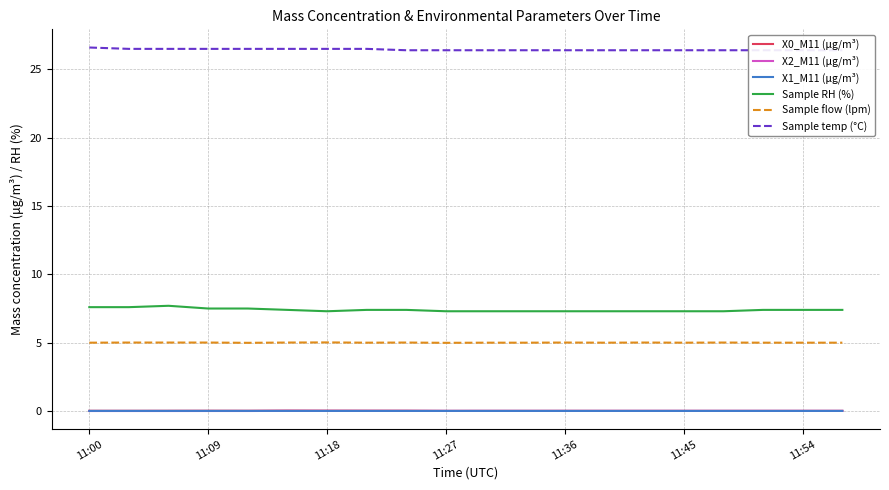

True or false: X1_M11 (μg/m³) and Sample RH (%) intersect in this chart.

False